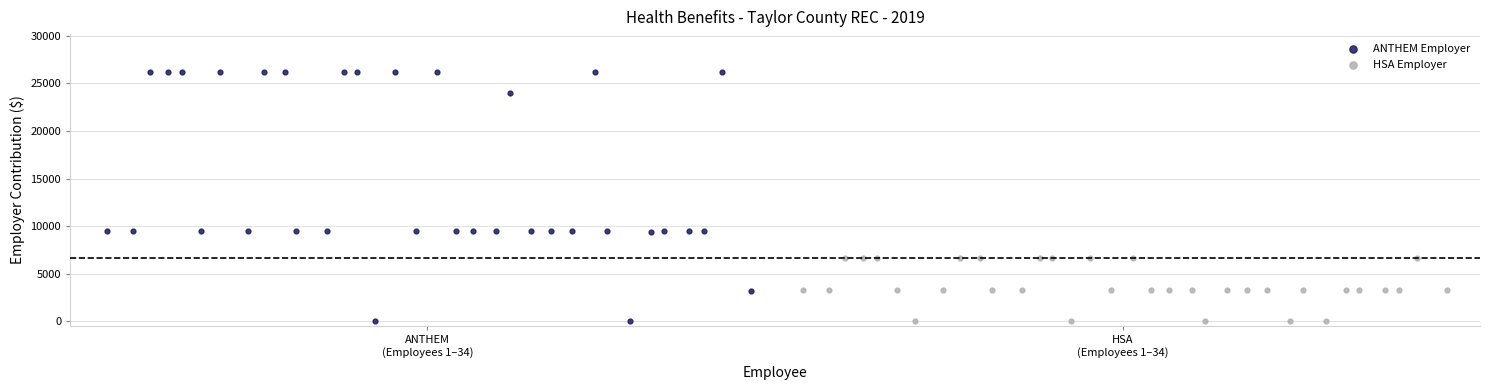

Which series contains the highest Y value?

ANTHEM Employer